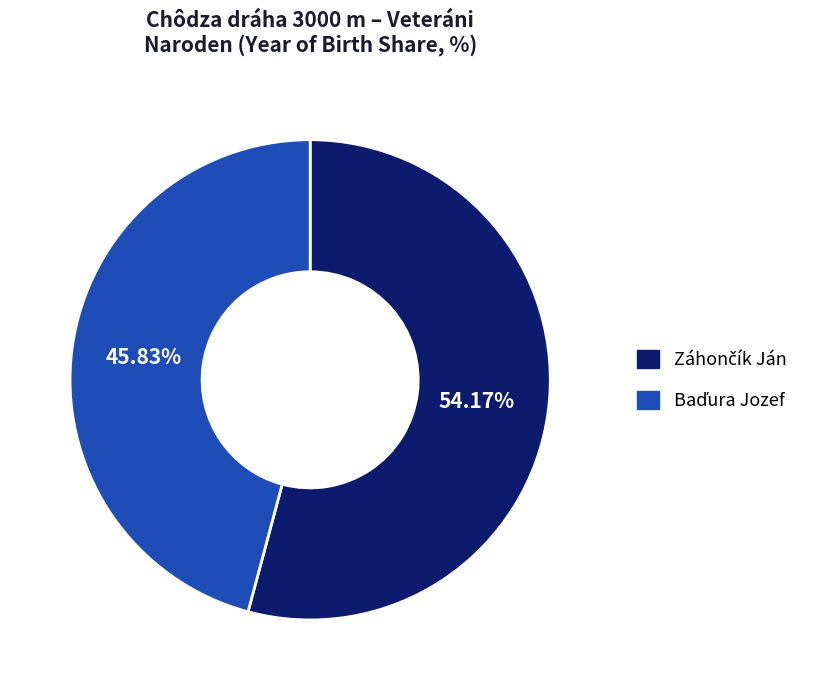

Is there any slice that represents more than half of the pie?

Yes